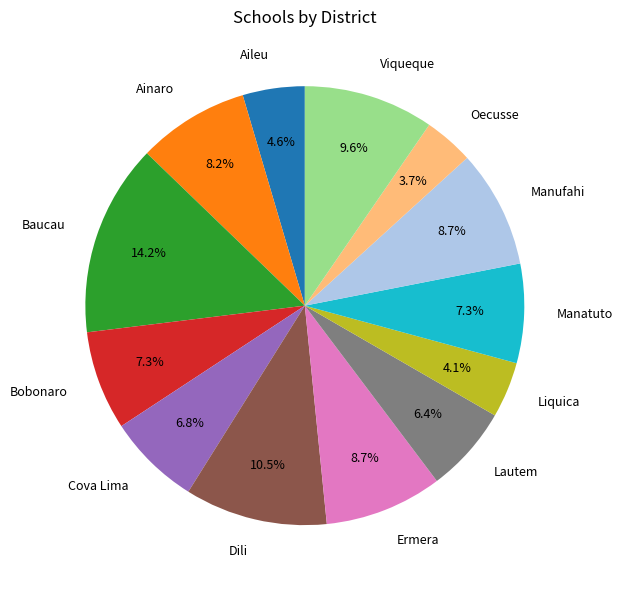

How many slices are in this pie chart?

13